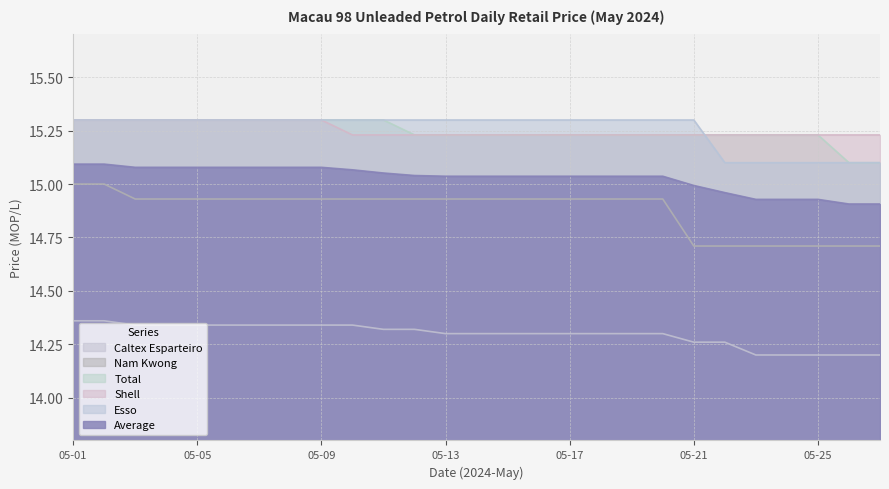

At how many categories does at least one series exceed 15?

27